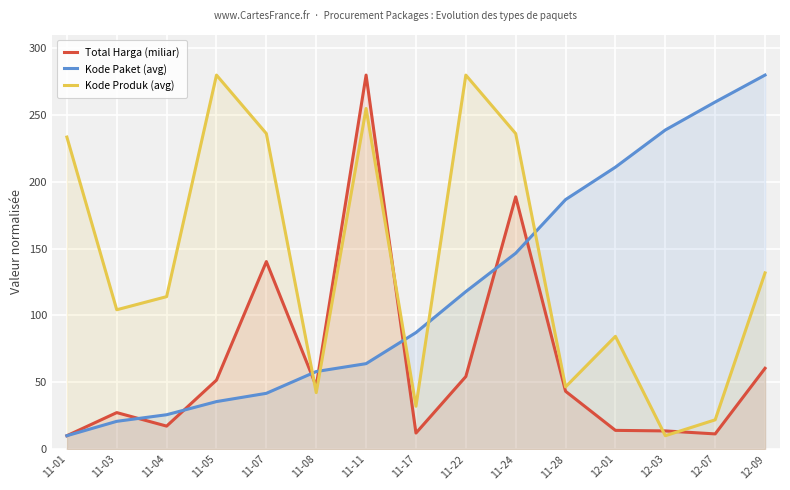

How many intersections are there between Total Harga (miliar) and Kode Produk (avg)?

4